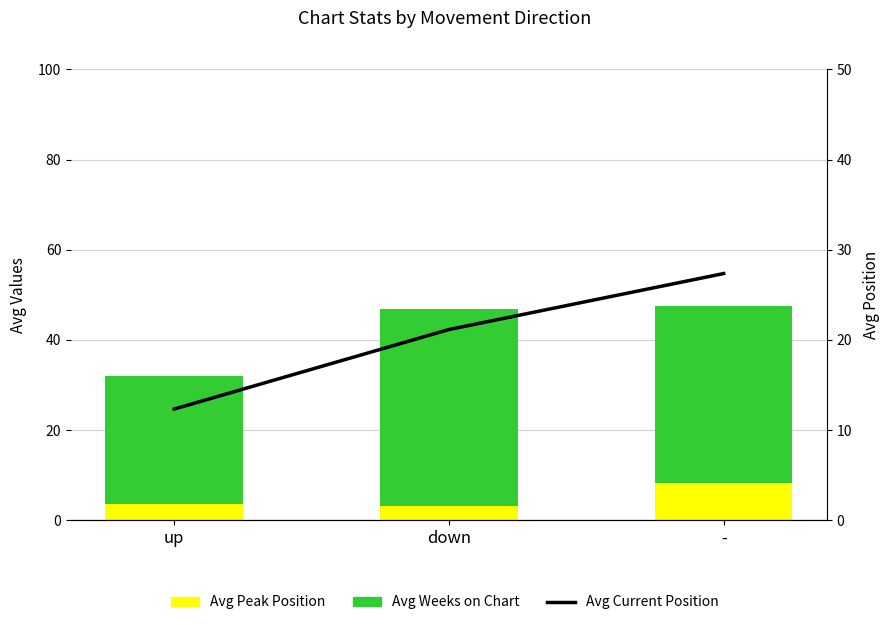

Reading left to right, extract all data points from this chart.

Avg Peak Position: up=3.7	down=3.2	-=8.2
Avg Weeks on Chart: up=28.3	down=43.5	-=39.2
Avg Current Position: up=12.3	down=21.1	-=27.4